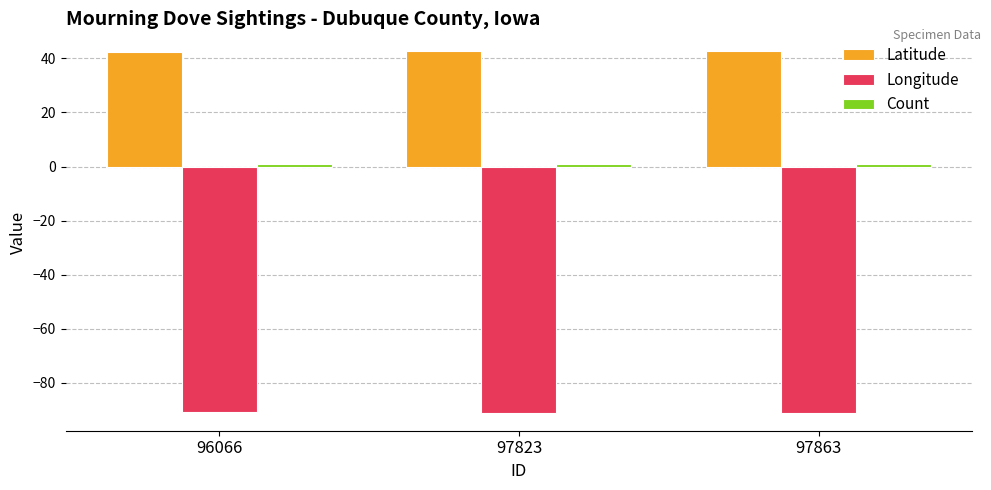

What is the spread (max minus min) of values at 96066?

133.3